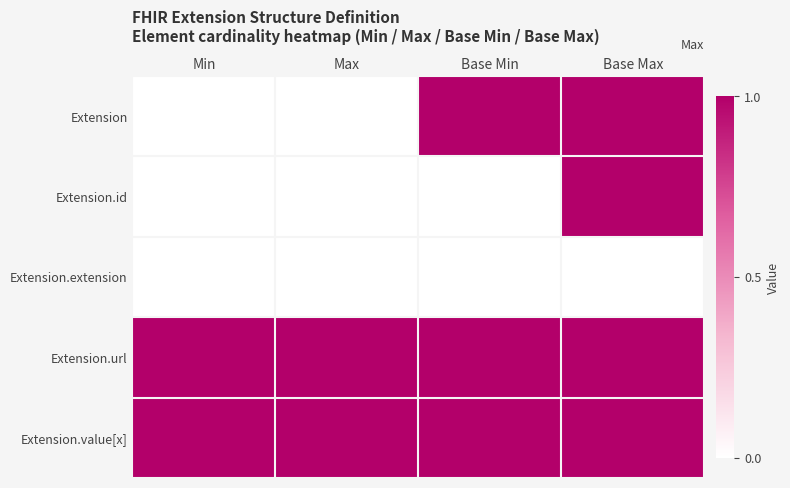

Reading right to left, extract all data points from this chart.

Extension: Base Max=1	Base Min=1	Max=0	Min=0
Extension.id: Base Max=1	Base Min=0	Max=0	Min=0
Extension.extension: Base Max=0	Base Min=0	Max=0	Min=0
Extension.url: Base Max=1	Base Min=1	Max=1	Min=1
Extension.value[x]: Base Max=1	Base Min=1	Max=1	Min=1